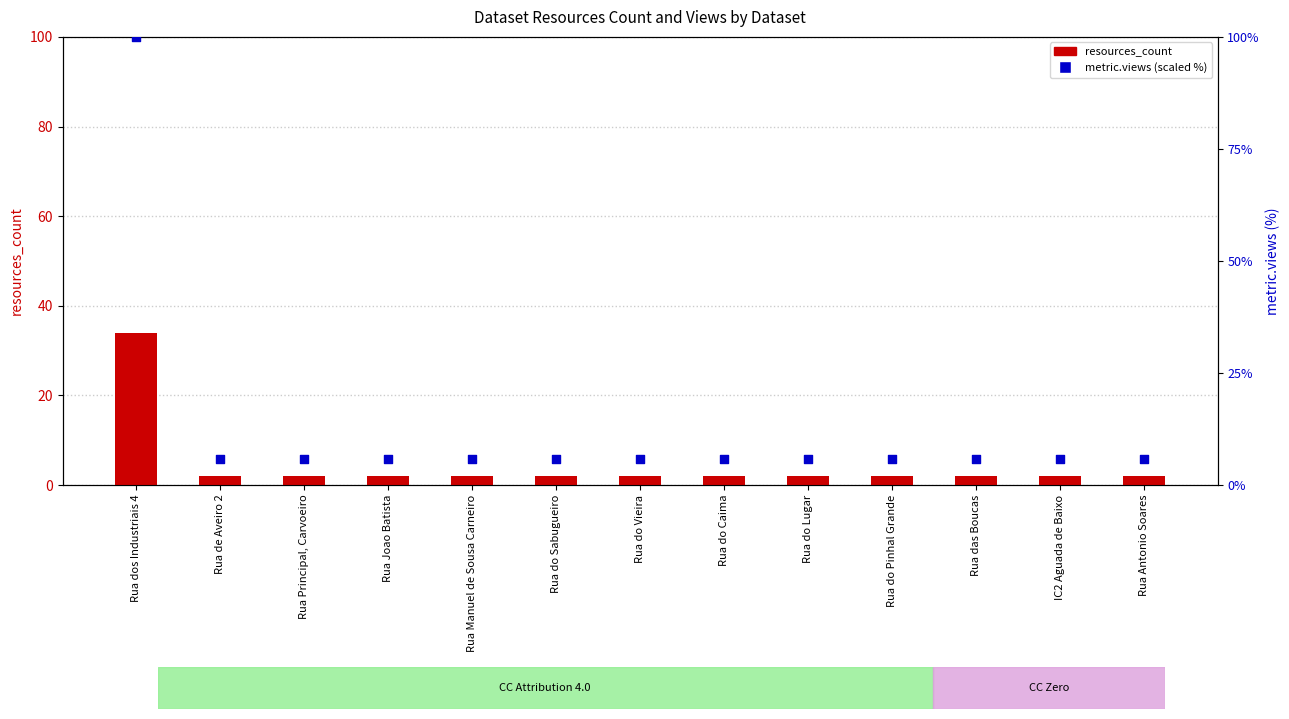

Which series has the largest total across all categories?

metric.views